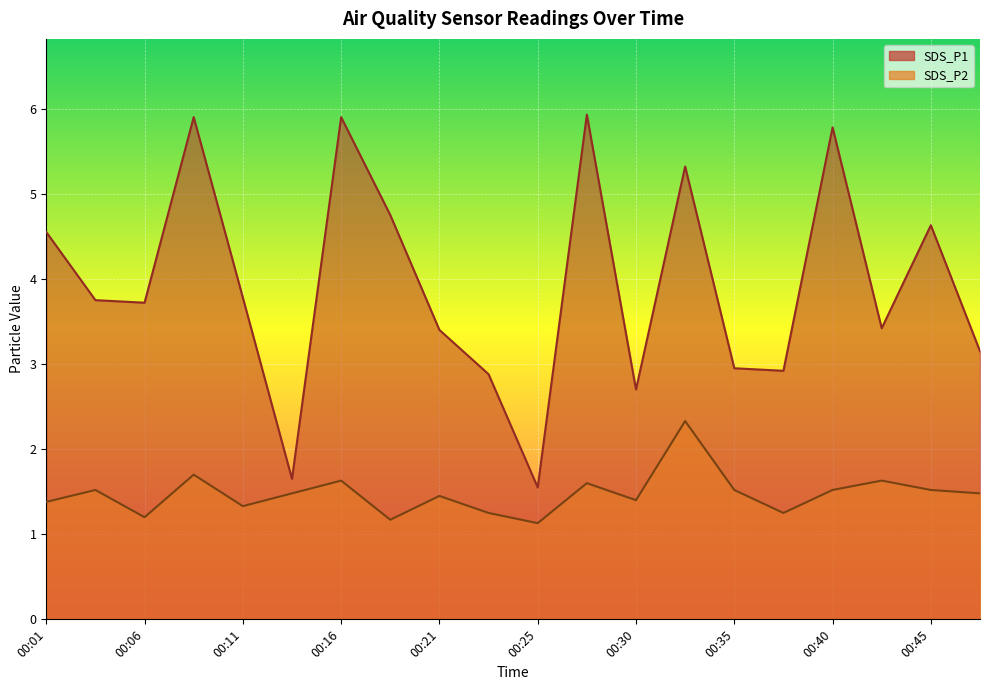

Reading left to right, what are all the values shown in this chart?

SDS_P1: 4.5	3.8	3.7	5.9	3.8	1.6	5.9	4.8	3.4	2.9	1.6	5.9	2.7	5.3	3.0	2.9	5.8	3.4	4.6	3.1
SDS_P2: 1.4	1.5	1.2	1.7	1.3	1.5	1.6	1.2	1.4	1.2	1.1	1.6	1.4	2.3	1.5	1.2	1.5	1.6	1.5	1.5